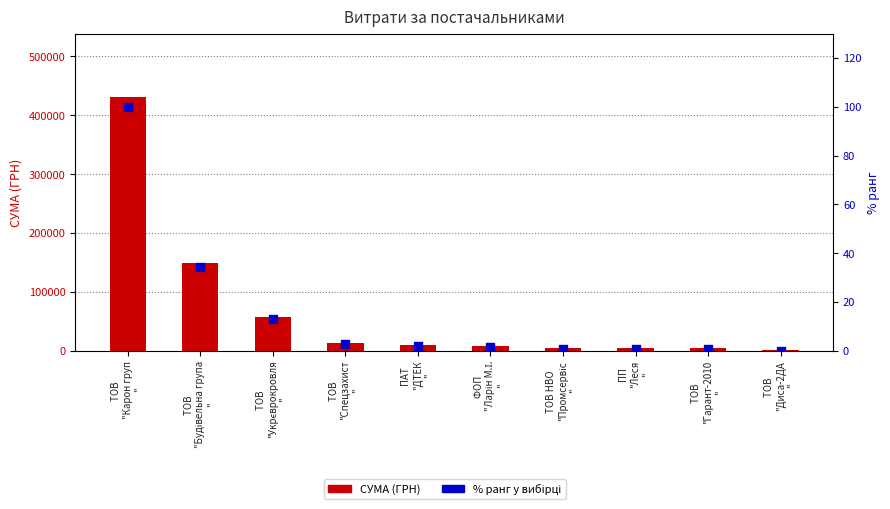

Which series contains the lowest Y value?

% ранг